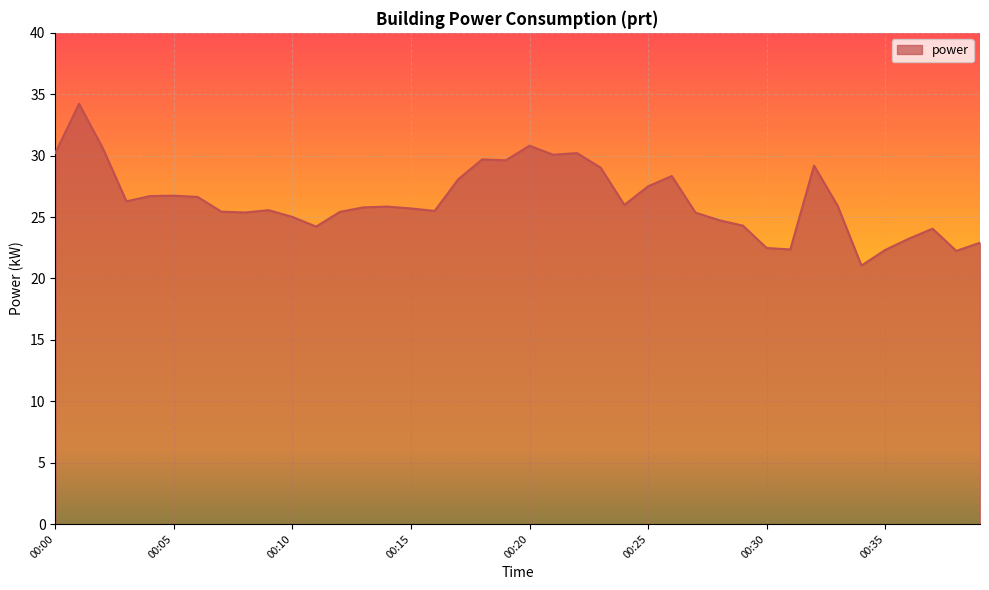

What is the greatest value displayed?

34.2